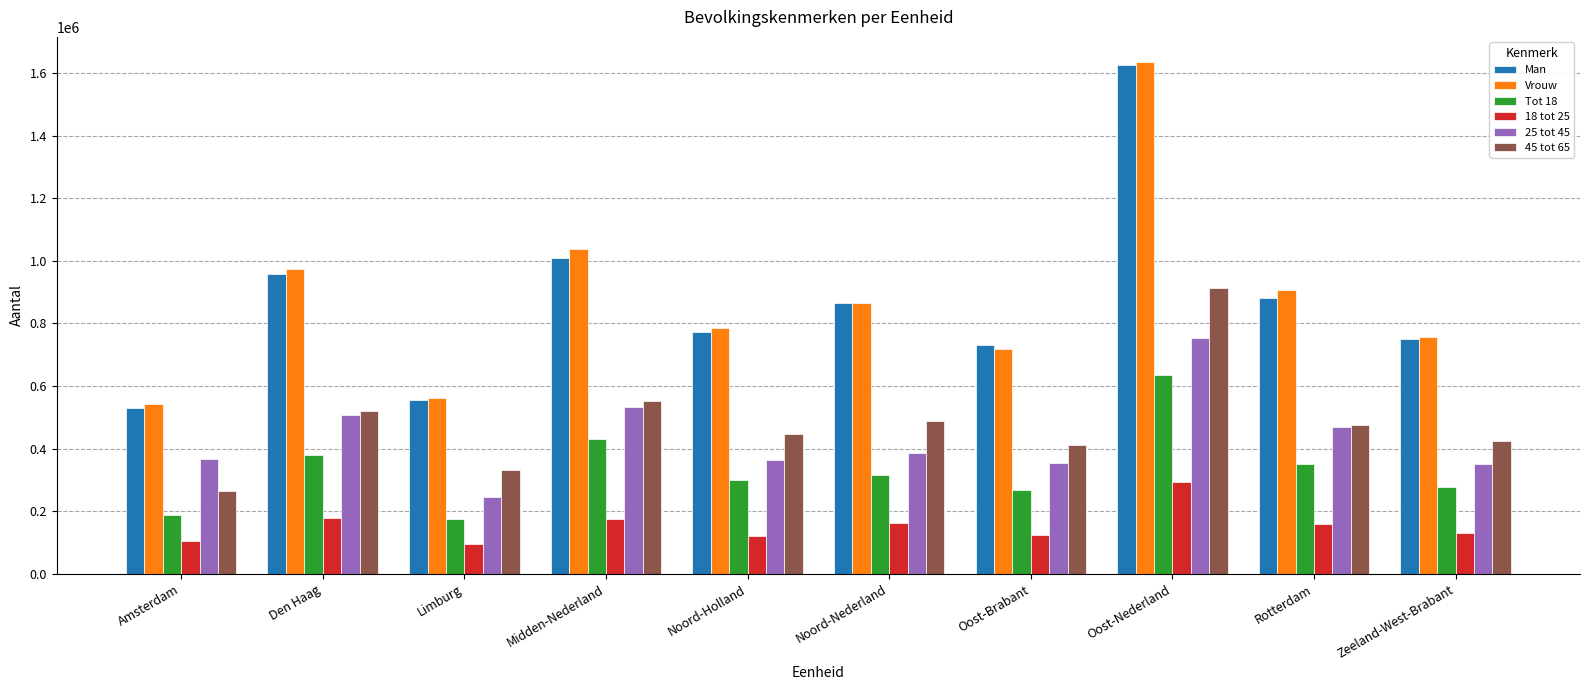

How many data points does each series have?

10